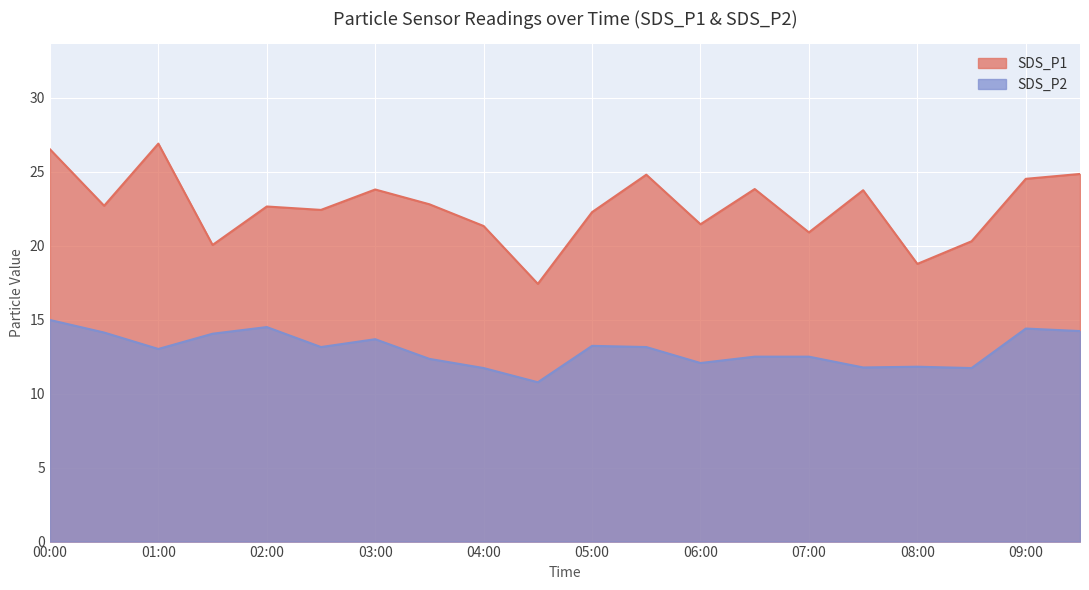

What is the value of the SDS_P2 point at the 5th from the left?

14.5